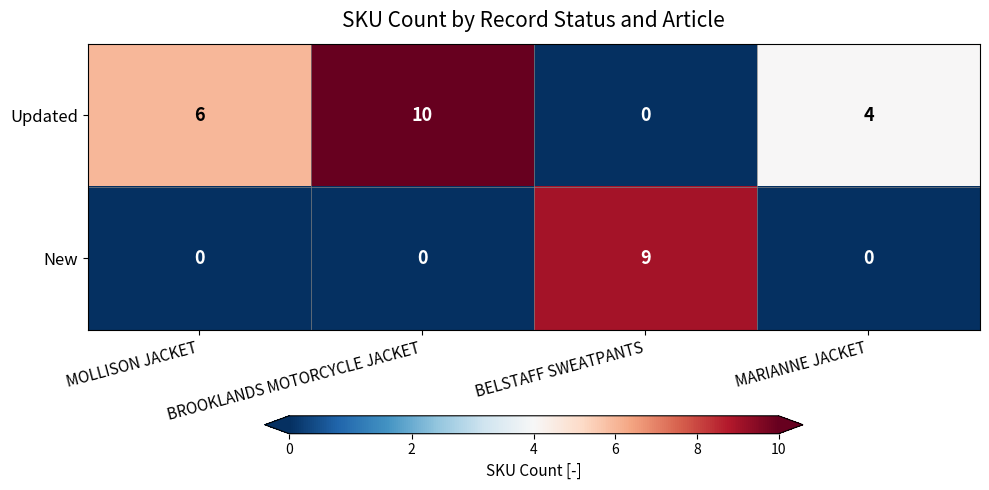

Is it true that Updated equals 0 at BELSTAFF SWEATPANTS?

True